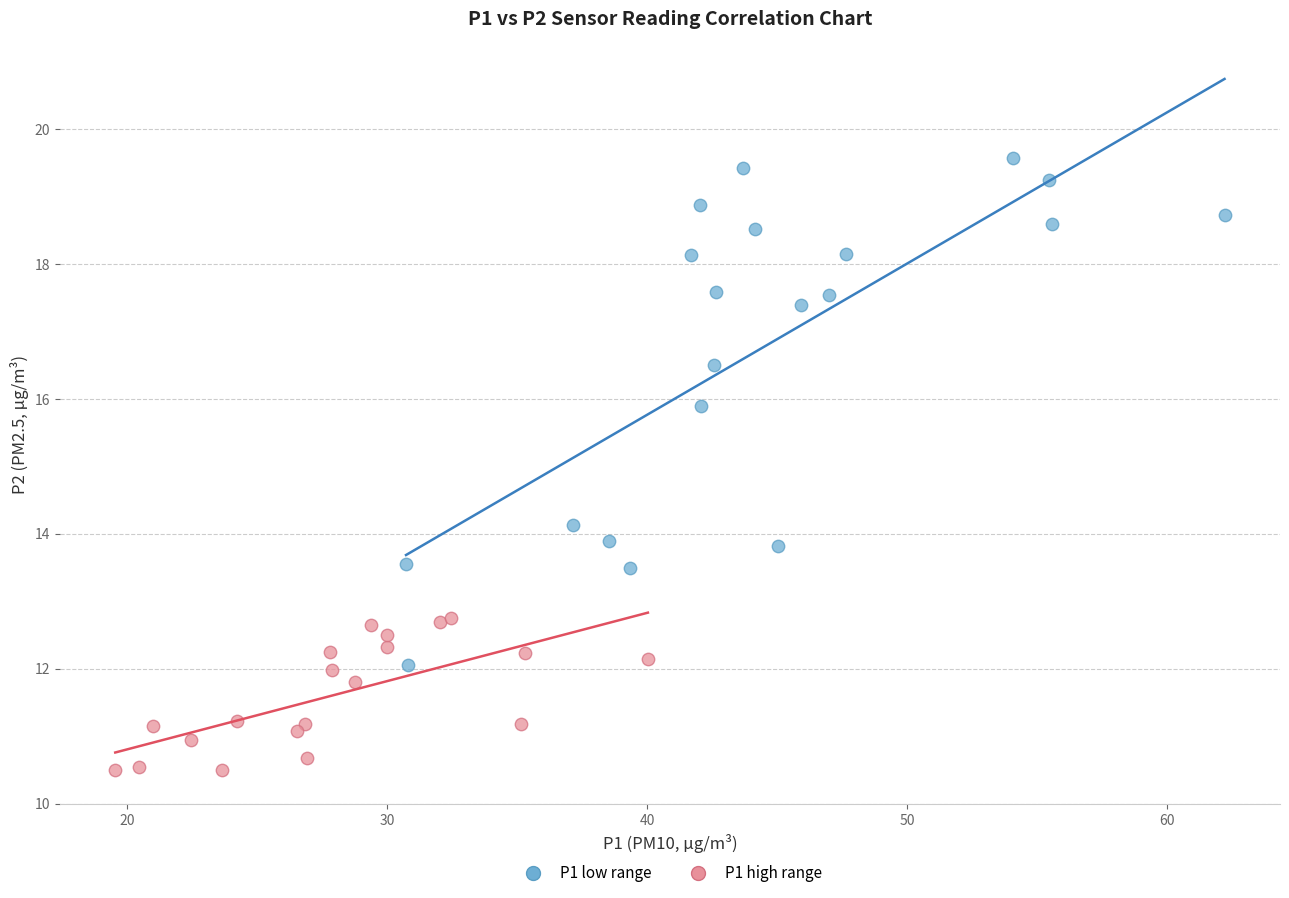

Which series reaches the maximum Y coordinate?

P1 low range